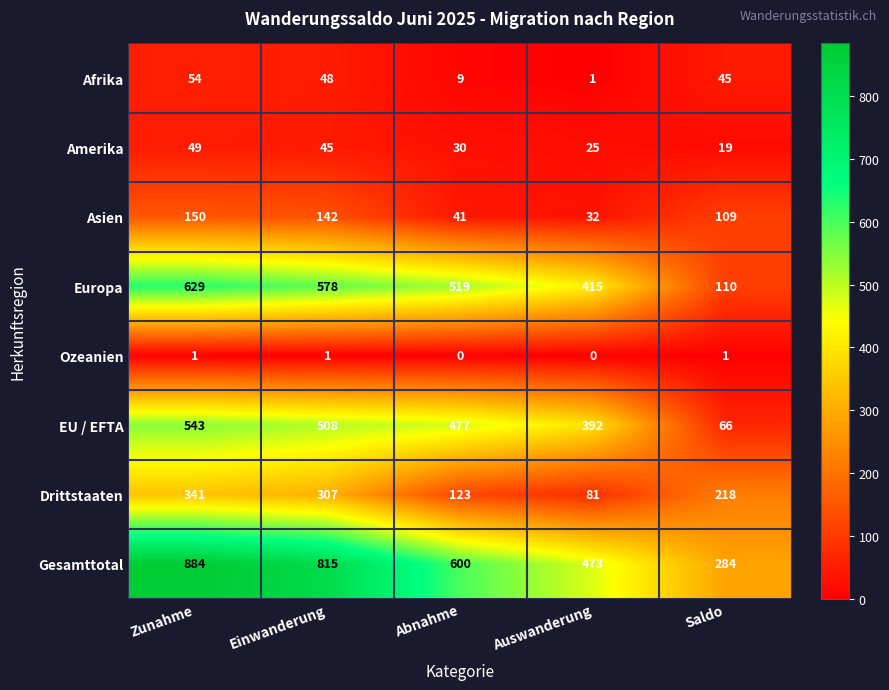

What is the spread (max minus min) of values at Abnahme?

600